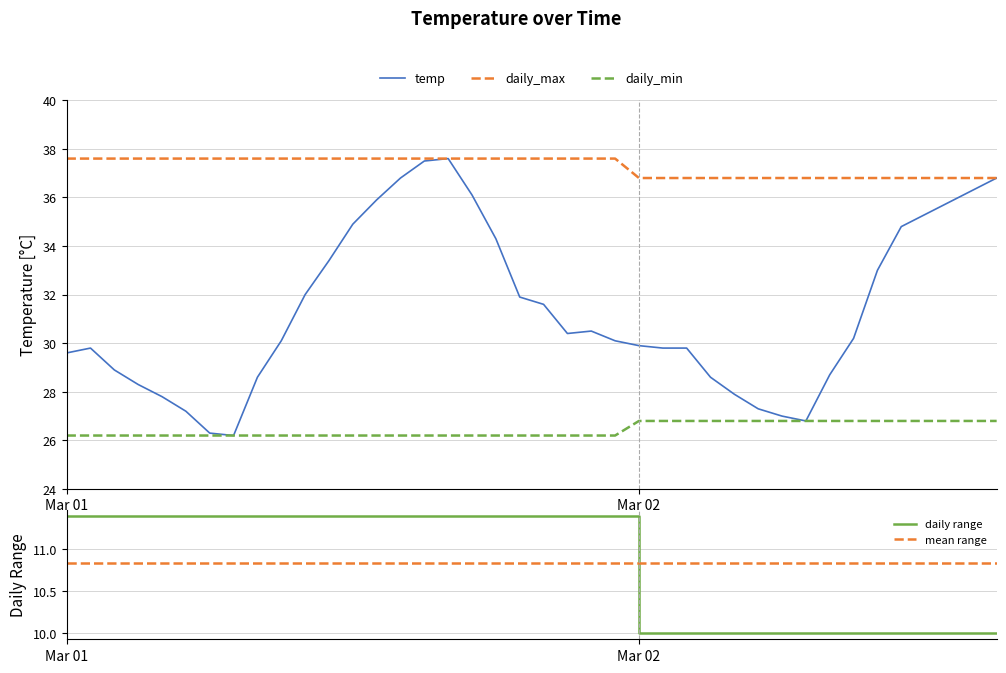

What is the minimum value for daily_max?

36.8